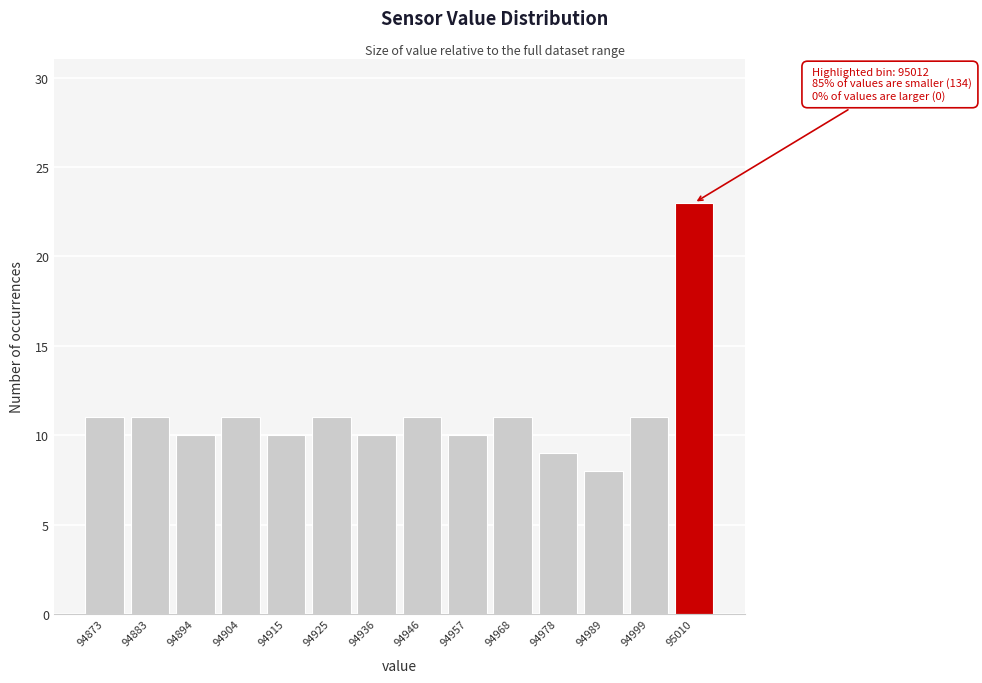

Over which range of the x-axis is the bar tallest?

95004 to 95016